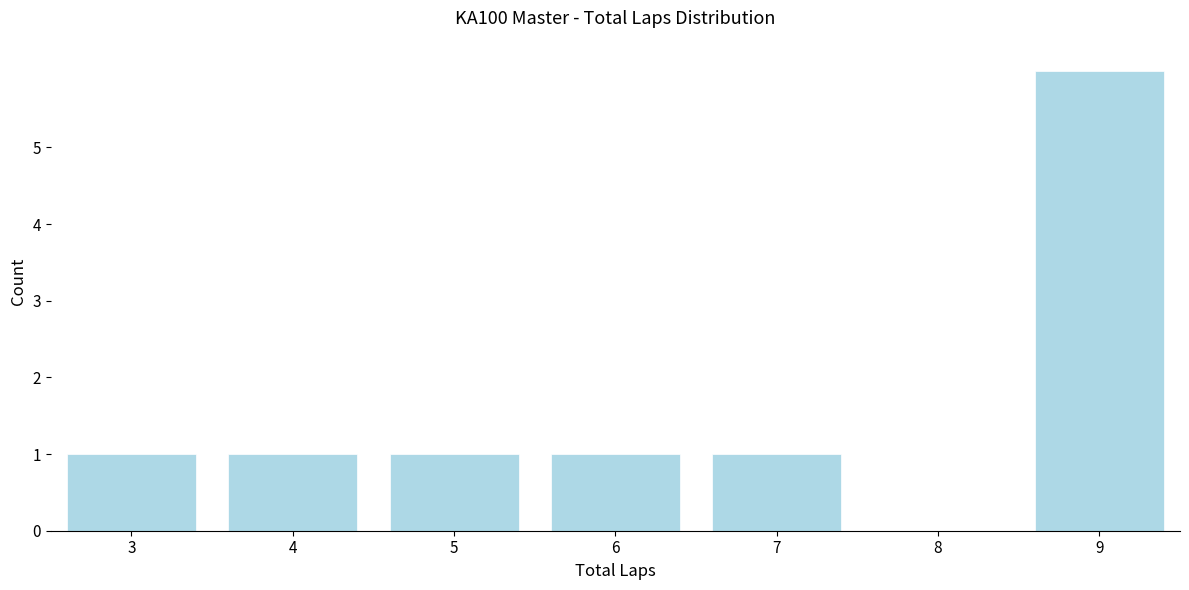

How tall is the bar that spans 8.5 to 9.5 on the x-axis? The values are not printed on the chart, so give them approximately, as read against the axis.

6